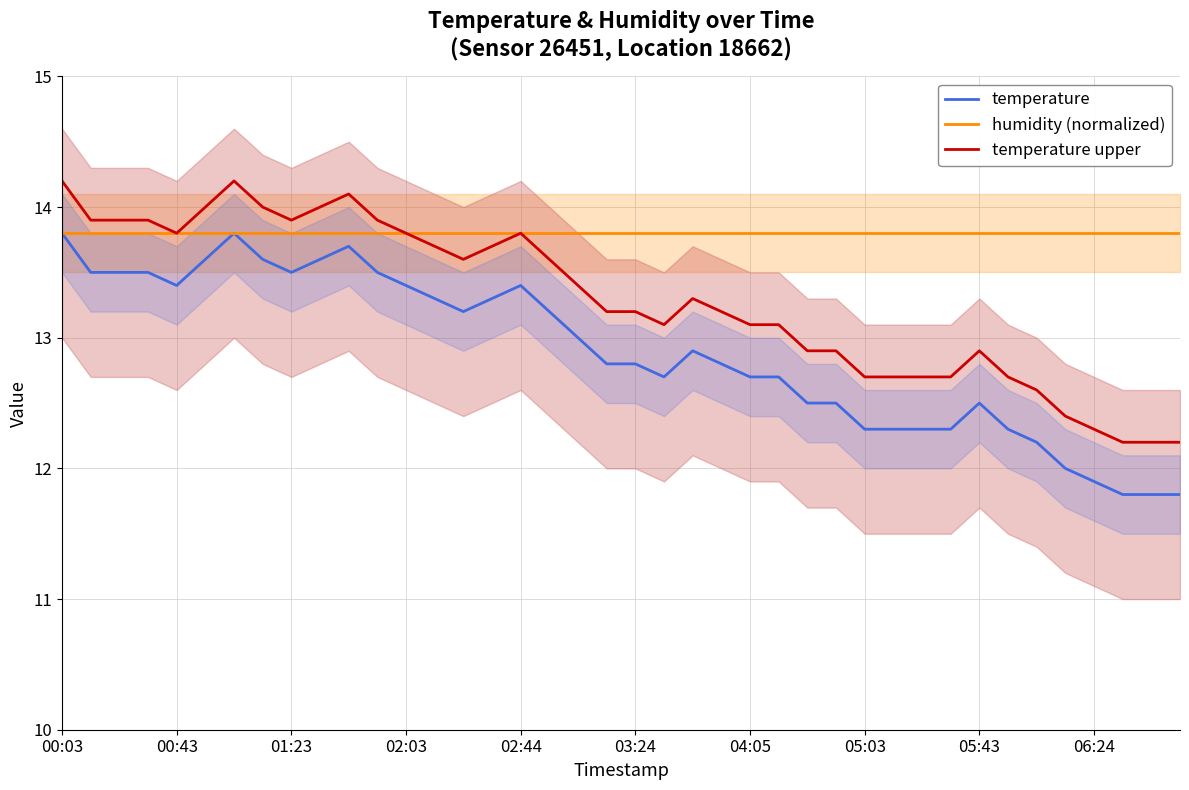

Reading left to right, what are all the values shown in this chart?

temperature: 13.8	13.5	13.5	13.5	13.4	13.6	13.8	13.6	13.5	13.6	13.7	13.5	13.4	13.3	13.2	13.3	13.4	13.2	13.0	12.8	12.8	12.7	12.9	12.8	12.7	12.7	12.5	12.5	12.3	12.3	12.3	12.3	12.5	12.3	12.2	12.0	11.9	11.8	11.8	11.8
humidity (normalized): 13.8	13.8	13.8	13.8	13.8	13.8	13.8	13.8	13.8	13.8	13.8	13.8	13.8	13.8	13.8	13.8	13.8	13.8	13.8	13.8	13.8	13.8	13.8	13.8	13.8	13.8	13.8	13.8	13.8	13.8	13.8	13.8	13.8	13.8	13.8	13.8	13.8	13.8	13.8	13.8
temperature upper: 14.2	13.9	13.9	13.9	13.8	14.0	14.2	14.0	13.9	14.0	14.1	13.9	13.8	13.7	13.6	13.7	13.8	13.6	13.4	13.2	13.2	13.1	13.3	13.2	13.1	13.1	12.9	12.9	12.7	12.7	12.7	12.7	12.9	12.7	12.6	12.4	12.3	12.2	12.2	12.2